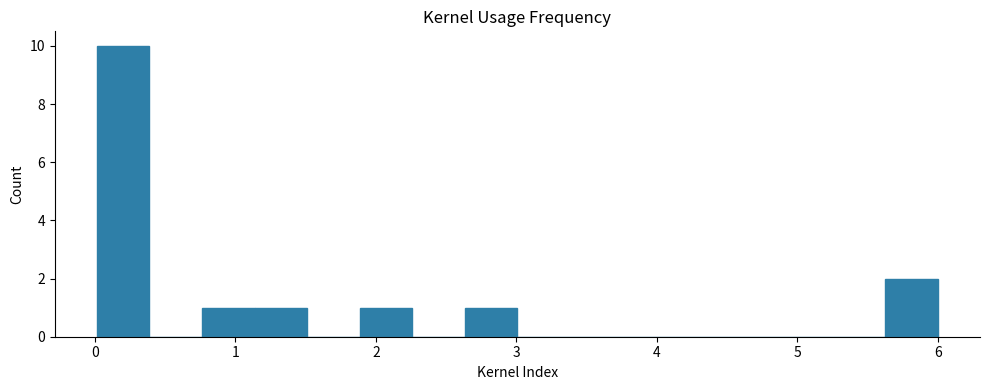

Read against the x-axis, roughly where is the centre of the tallest bar?

0.2